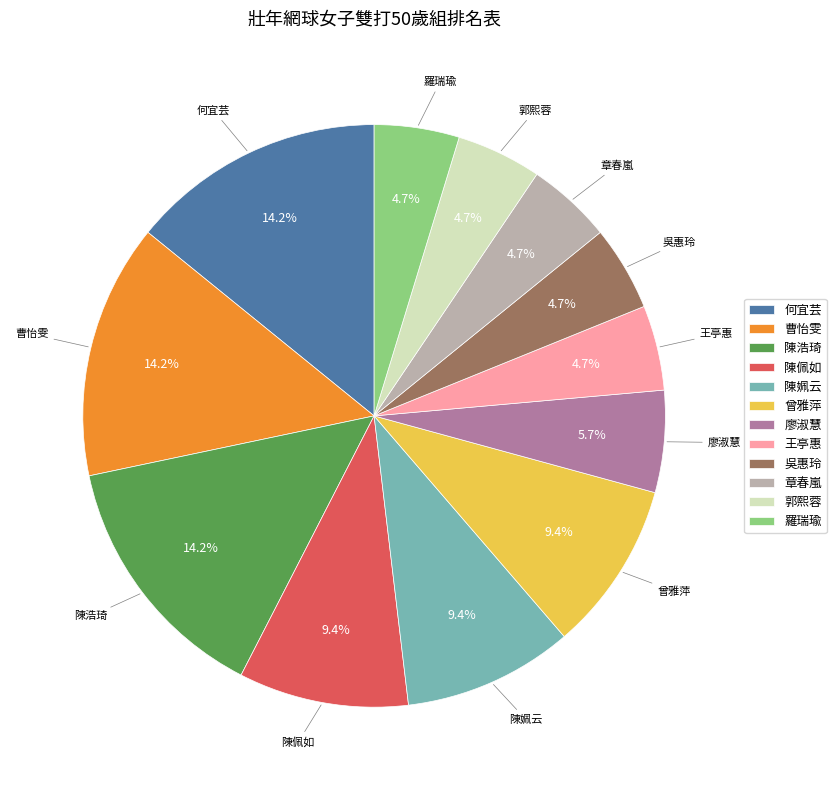

Is there a majority slice in this chart?

No